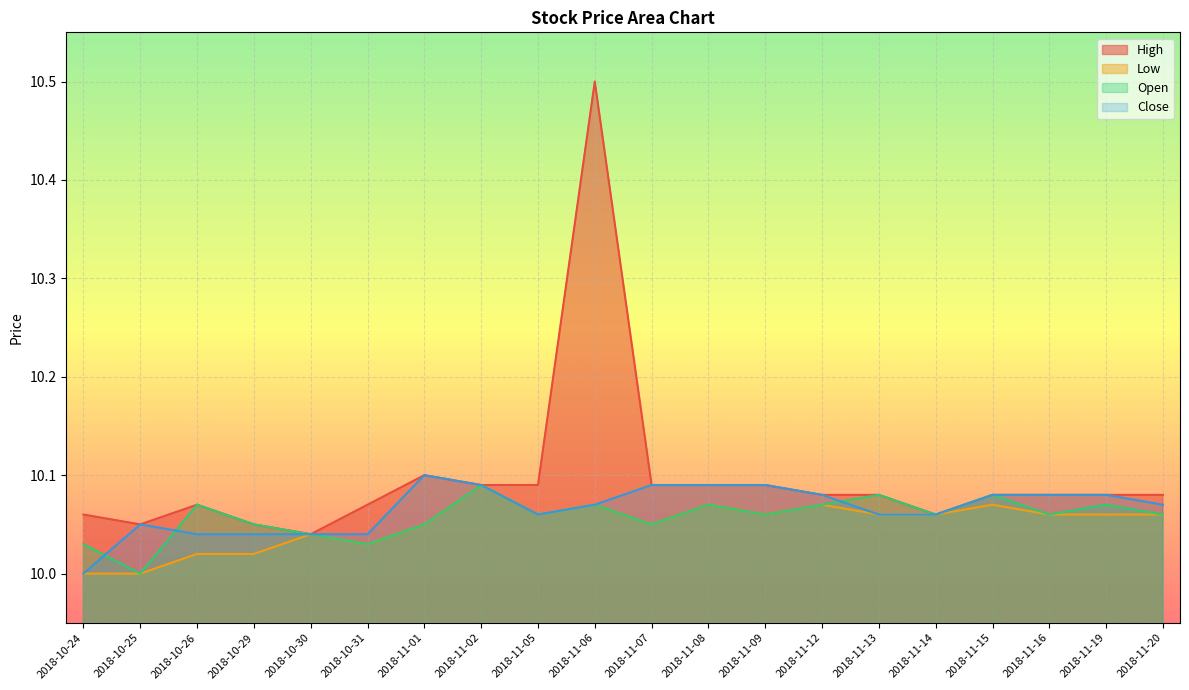

What are all the series names shown in the legend?

High, Low, Open, Close